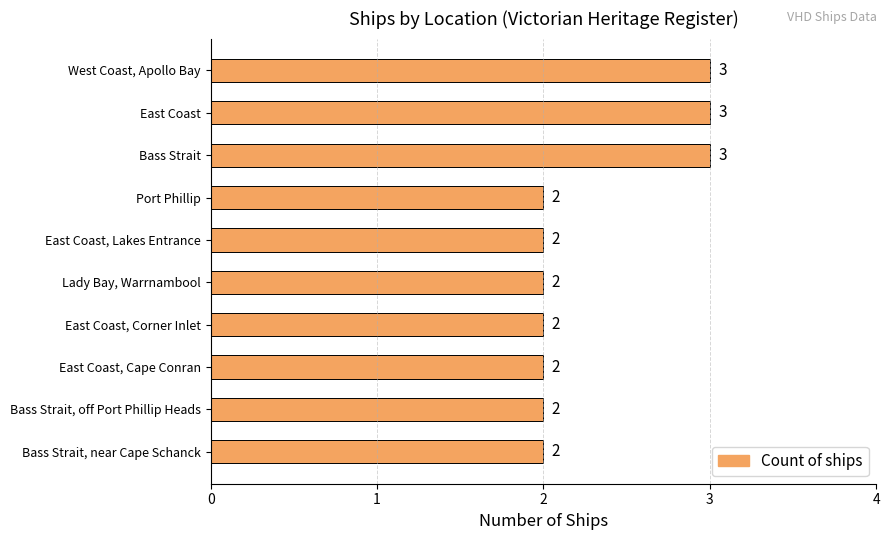

Are the bars grouped side by side (vs. stacked)?

No